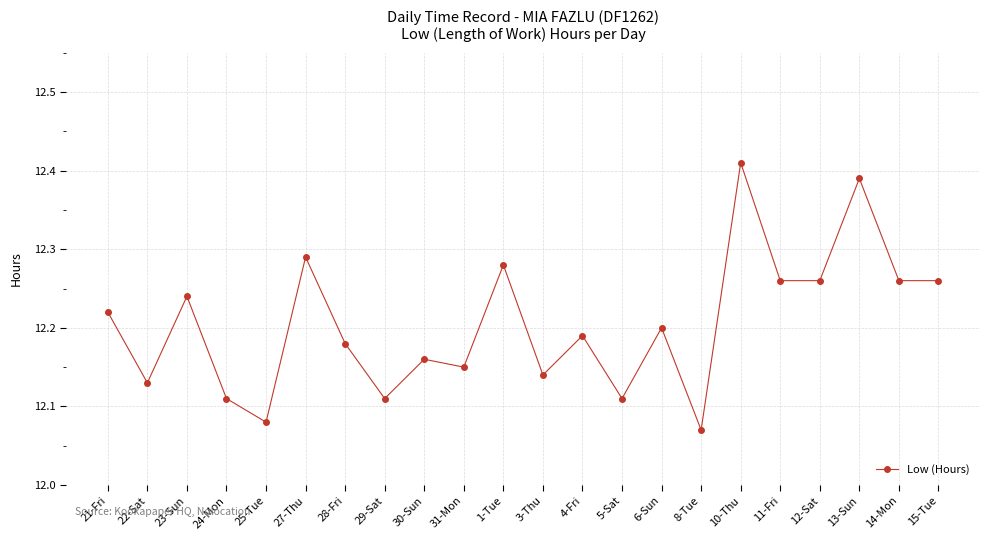

Where is the first local maximum?

23-Sun